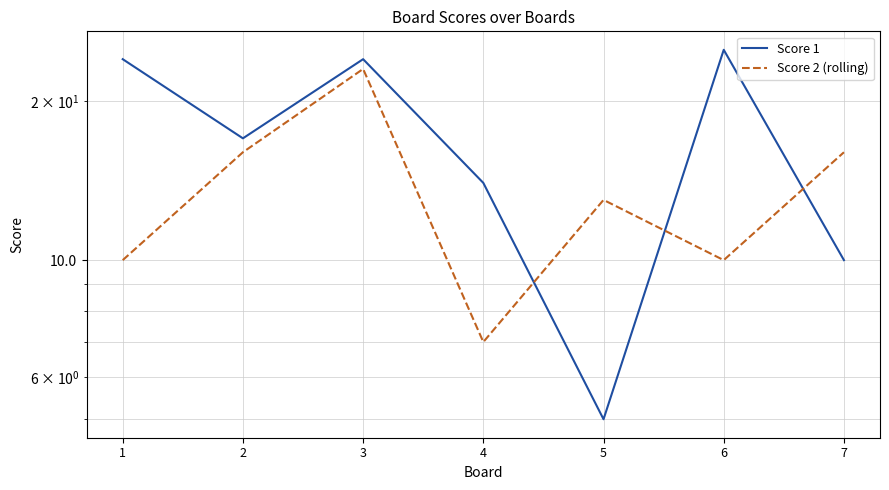

The value of Score 1 at 5 is 5. True or false?

True